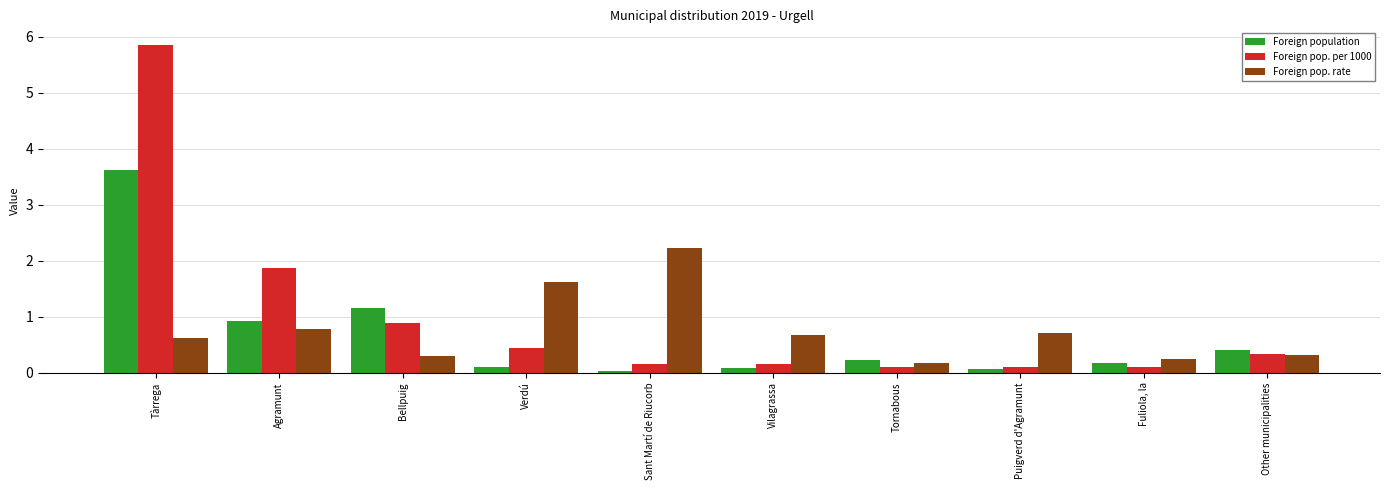

What is the approximate value of Foreign pop. rate at Tornabous?

0.2